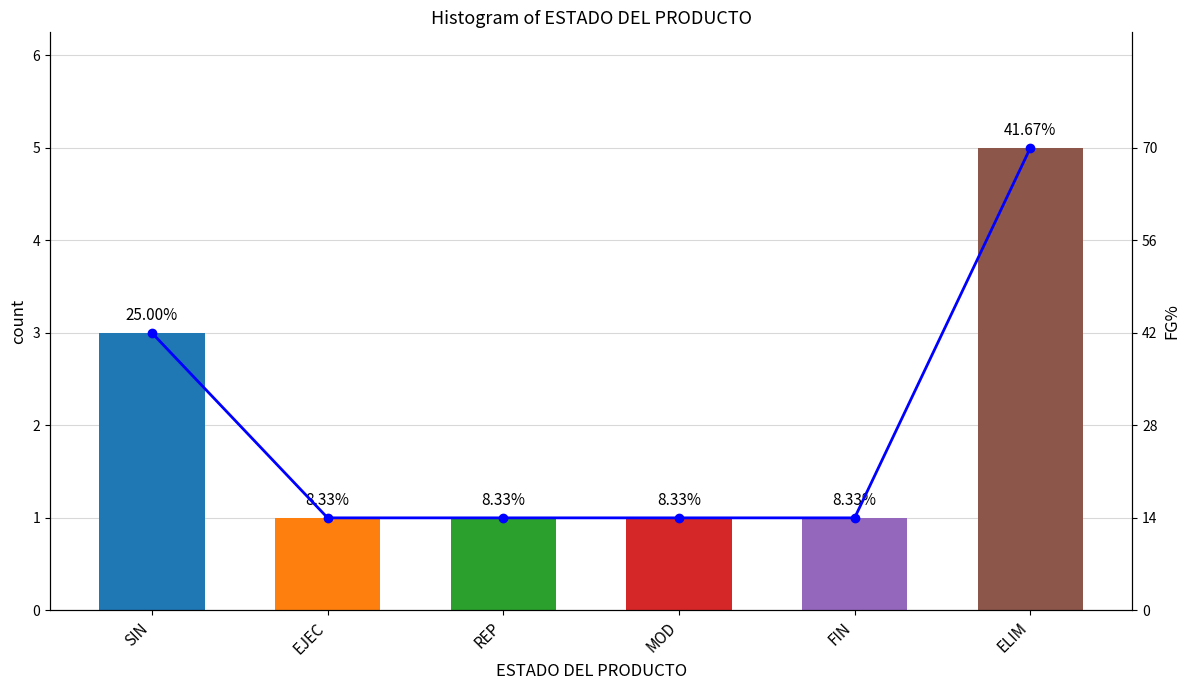

How many data points in line are above 1?

2